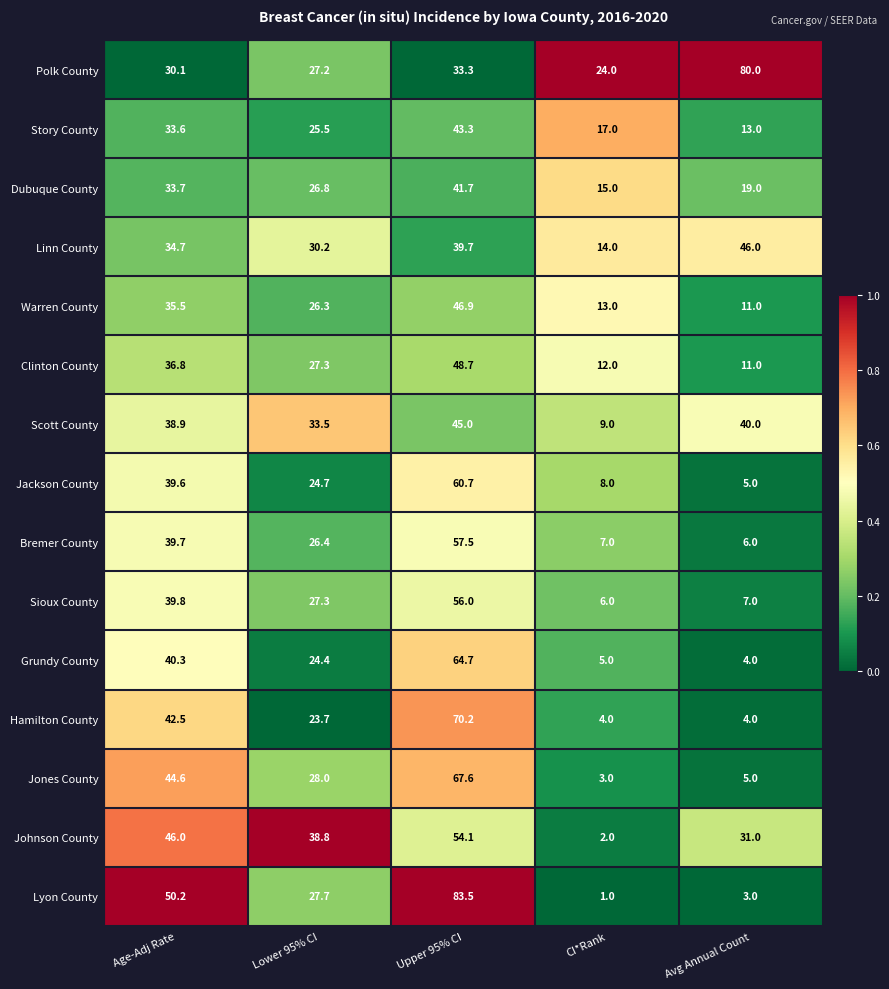

What is the average value of the Linn County series?

32.9